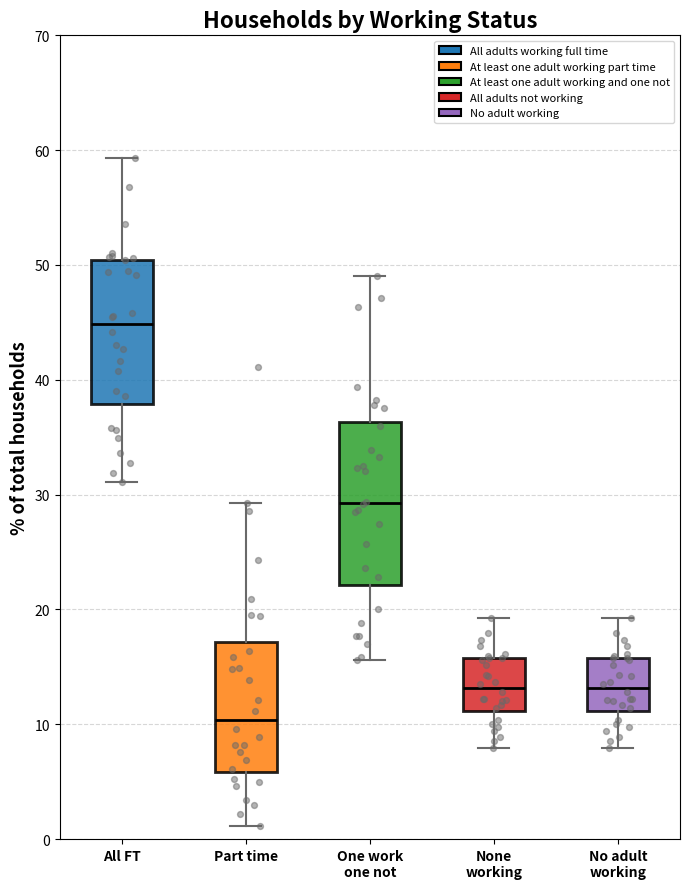

Which box is the tallest, from its lower edge to its upper edge?

One work one not